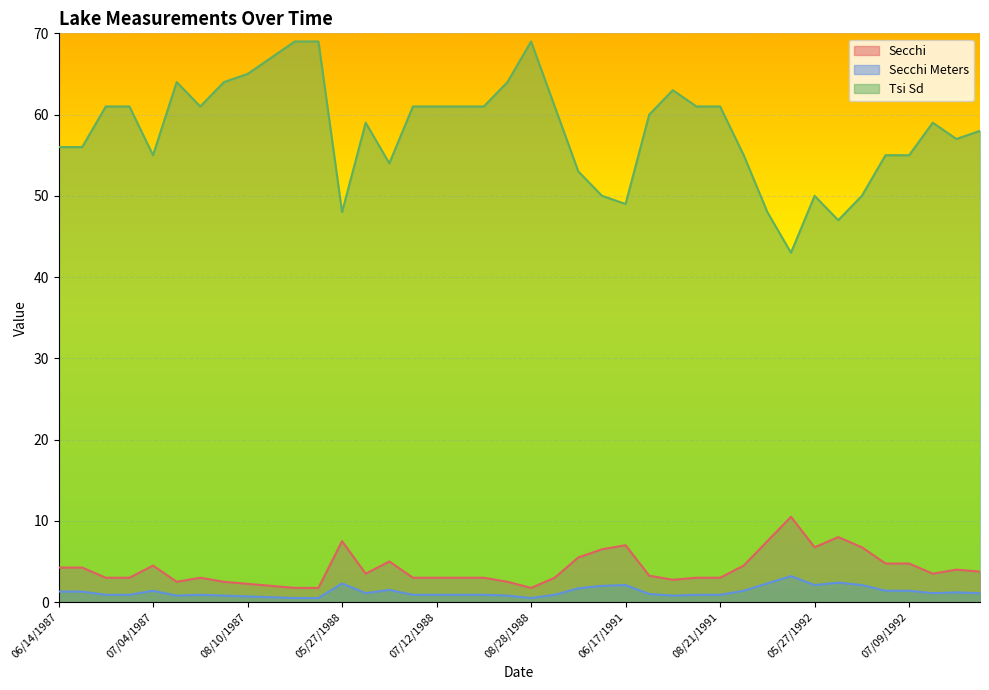

At how many categories does at least one series exceed 24?

40